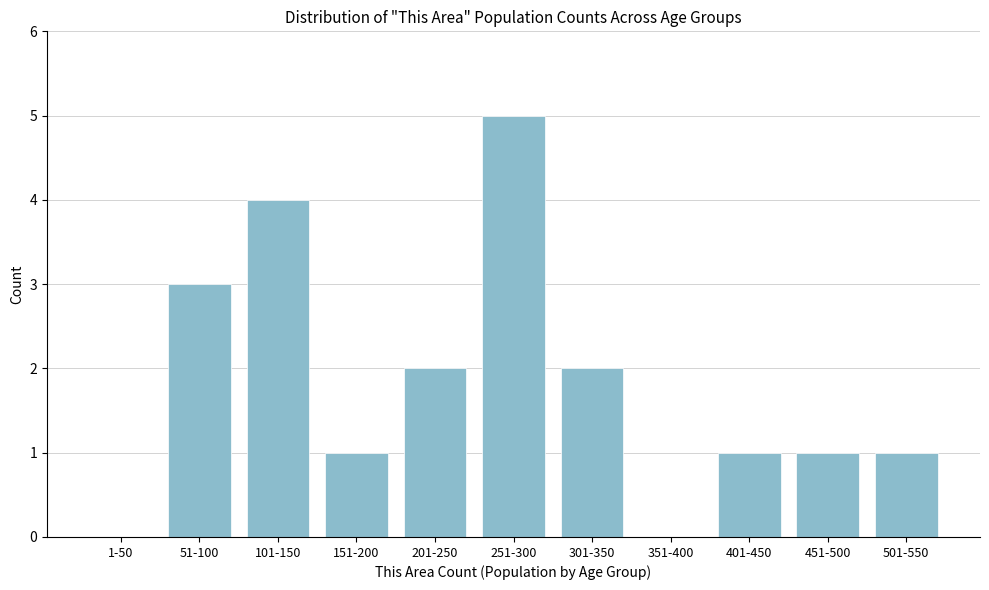

Reading left to right, what are all the values shown in this chart?

1-50=0	51-100=3	101-150=4	151-200=1	201-250=2	251-300=5	301-350=2	351-400=0	401-450=1	451-500=1	501-550=1